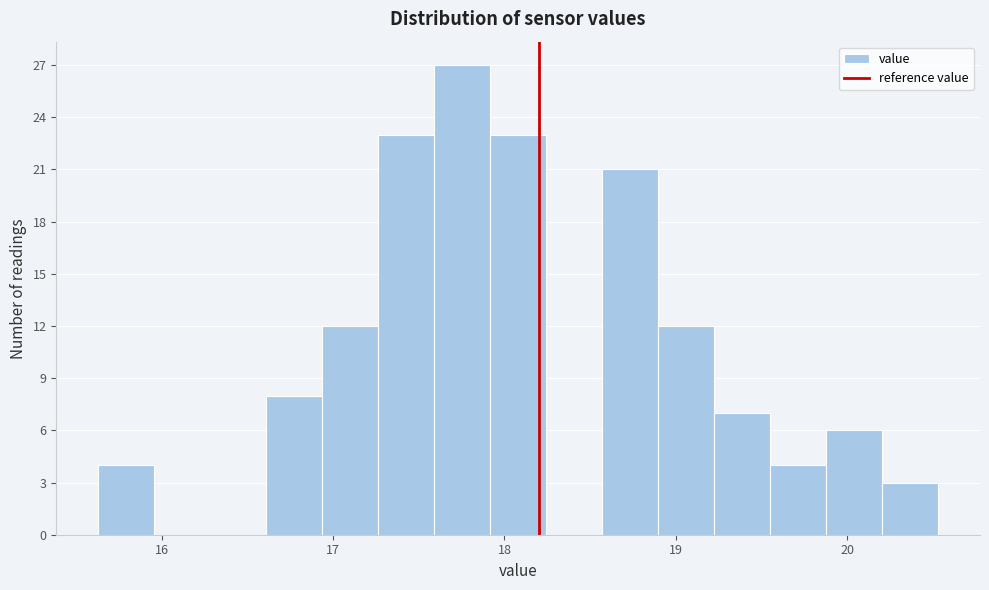

Around what value on the x-axis is the tallest bar? Give the approximate position of its centre, as read against the axis.

17.8